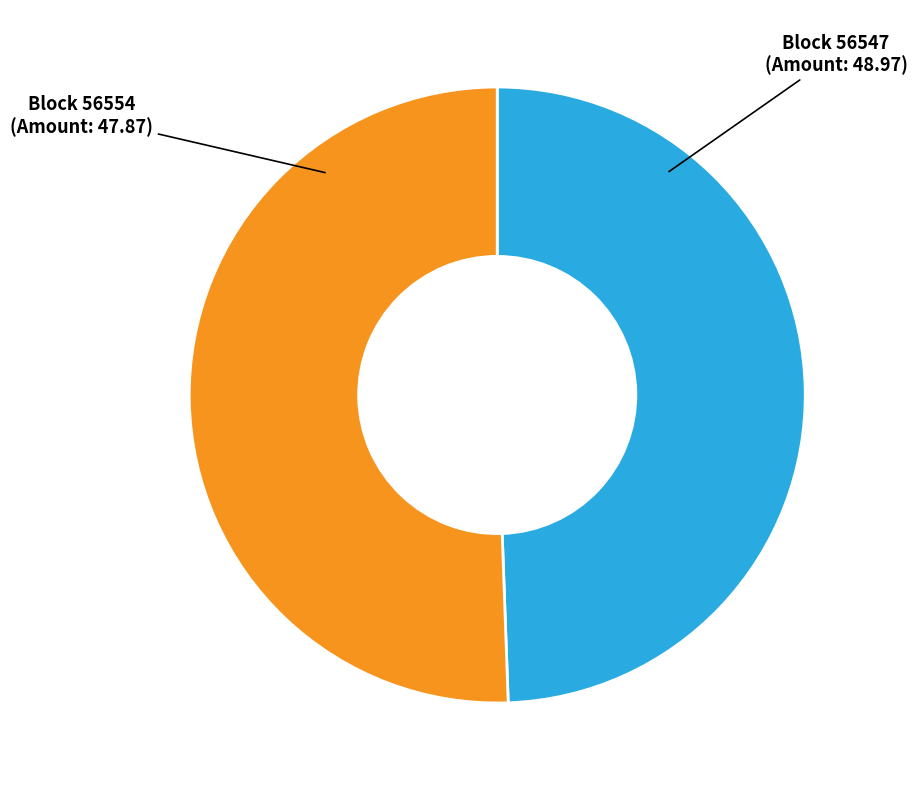

Combined, do Block 56547 and Block 56554 account for over 50%?

Yes